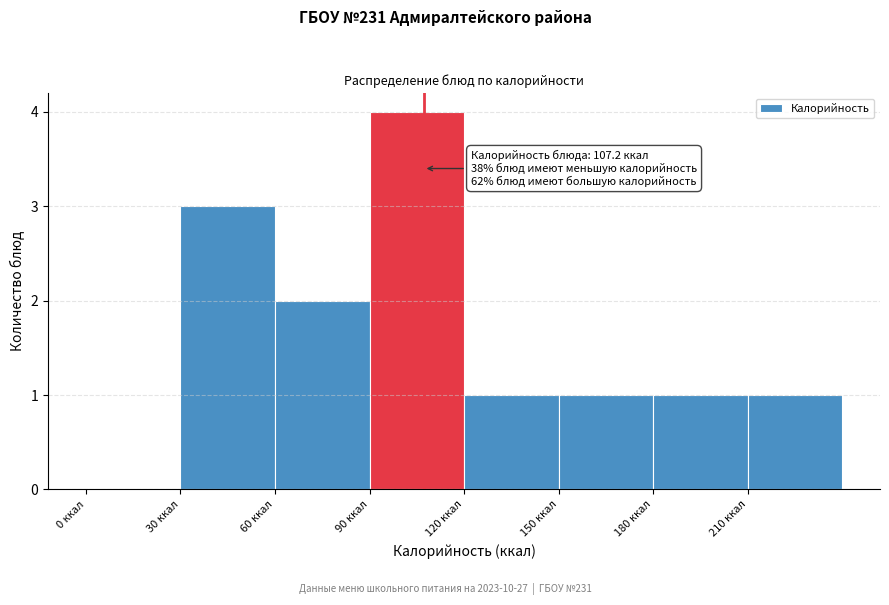

Which range on the x-axis has the tallest bar?

90 to 120